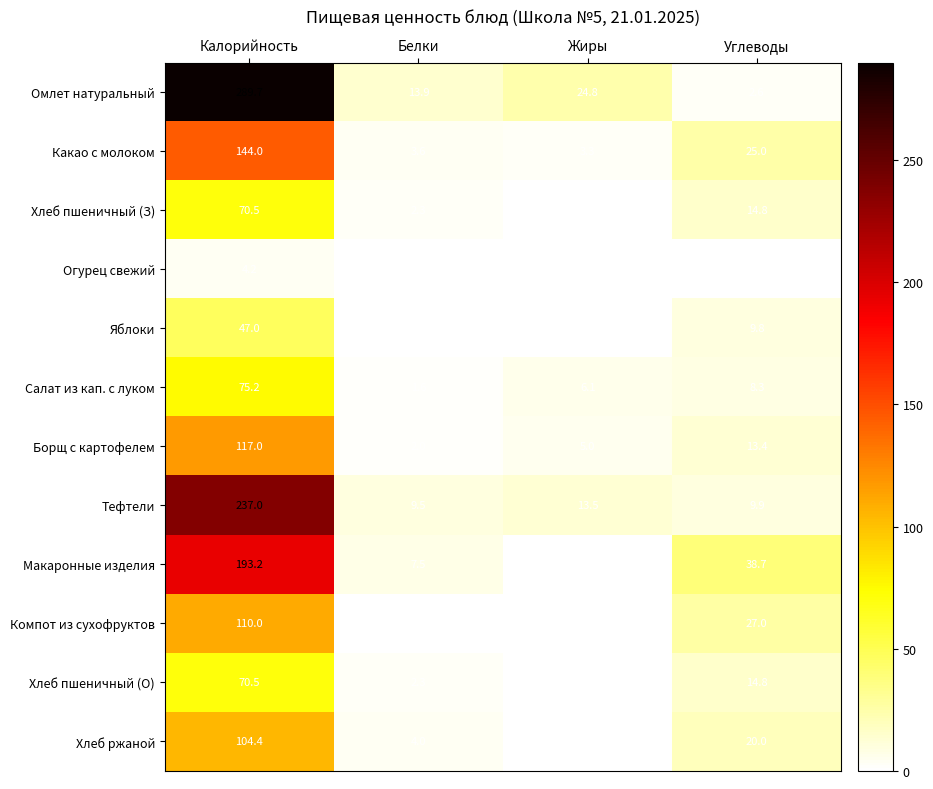

What is the spread (max minus min) of values at Жиры?

24.8